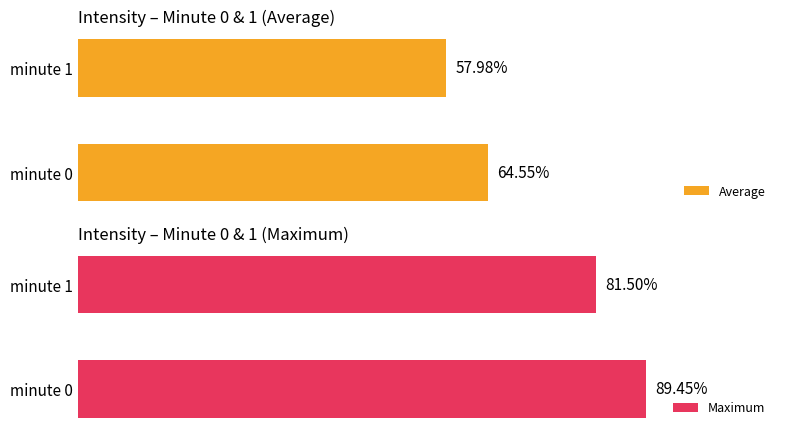

Reading right to left, transcribe all the data shown in this chart.

Average: 58.0	64.5
Maximum: 81.5	89.5